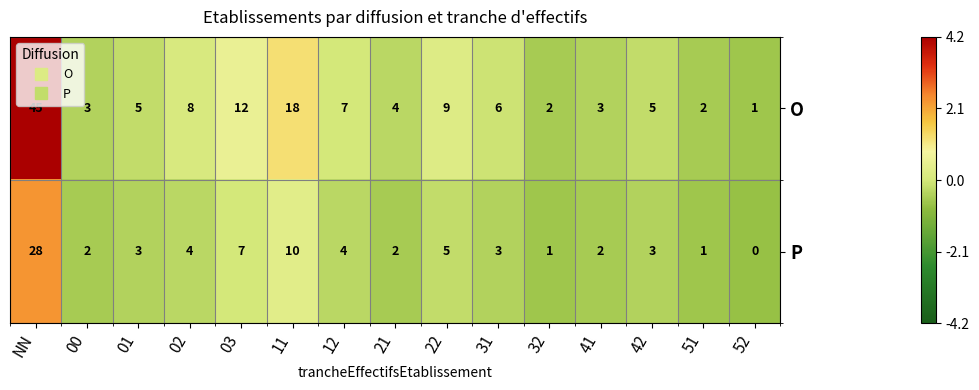

Count the number of data series in this chart.

2